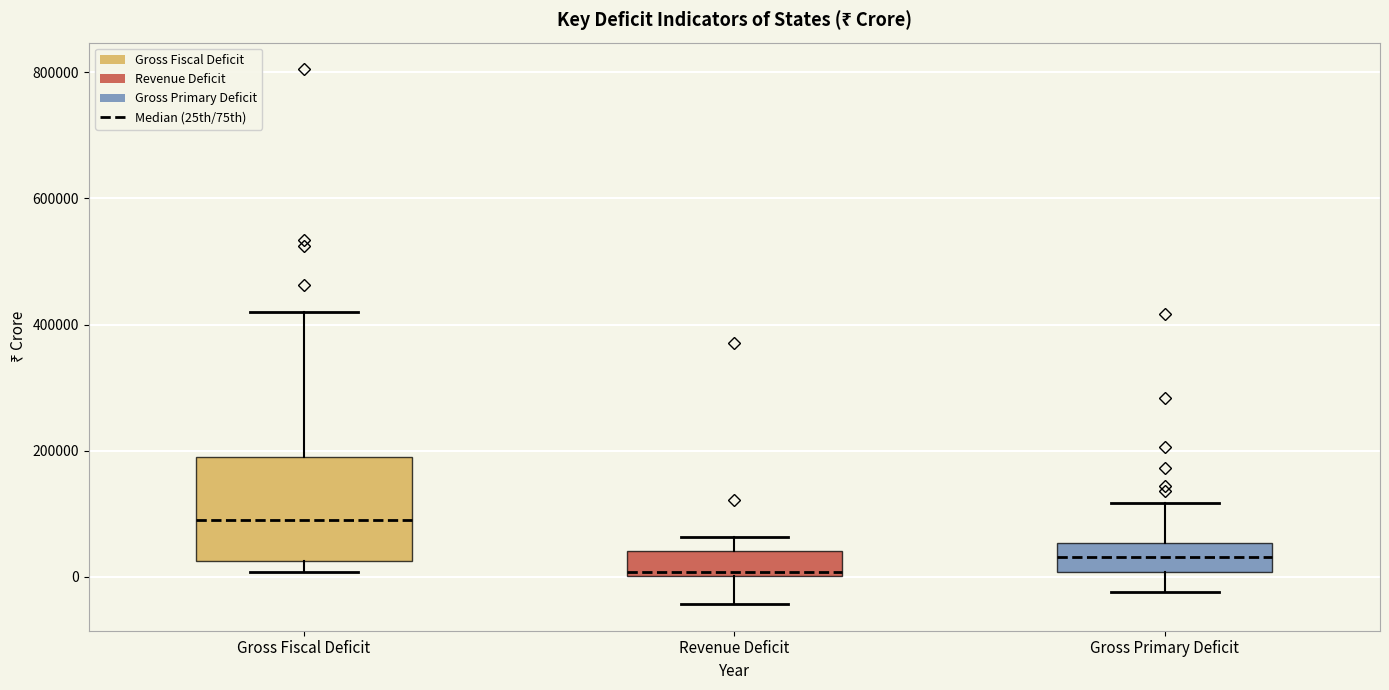

Which box has the lowest median line?

Revenue Deficit